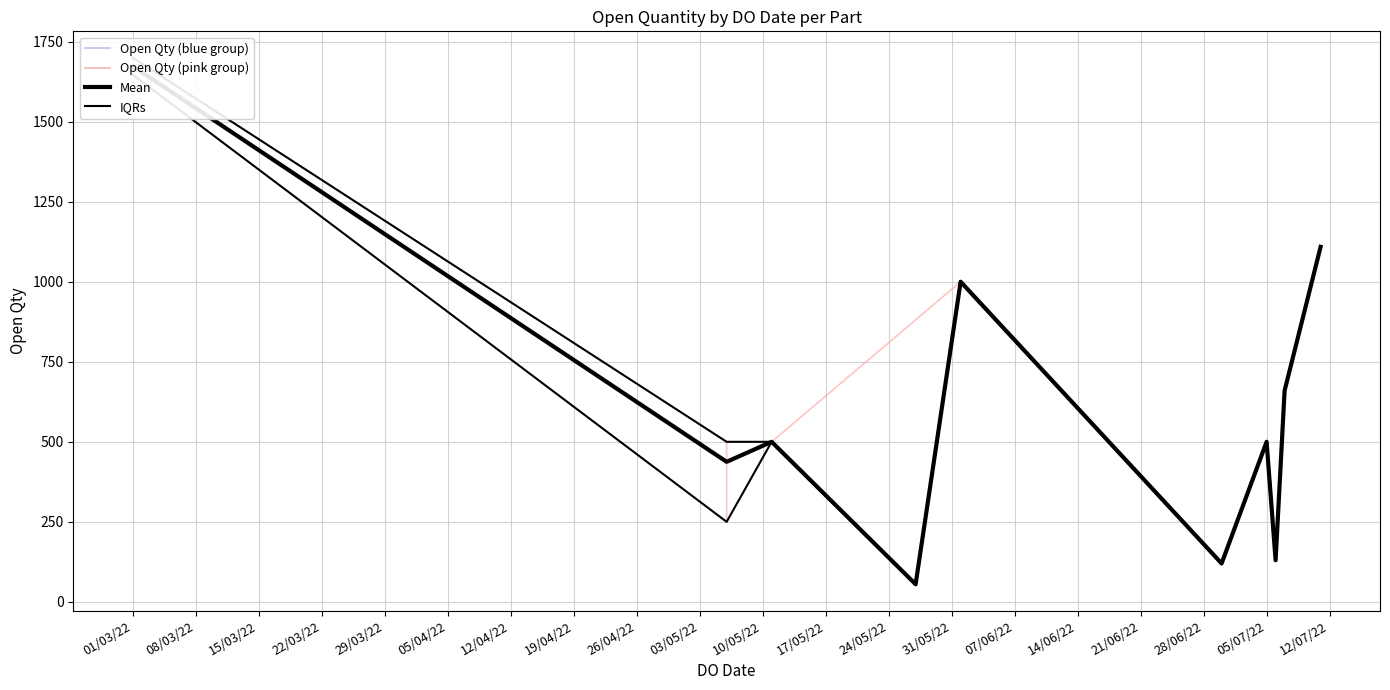

At how many categories does at least one series exceed 681?

3